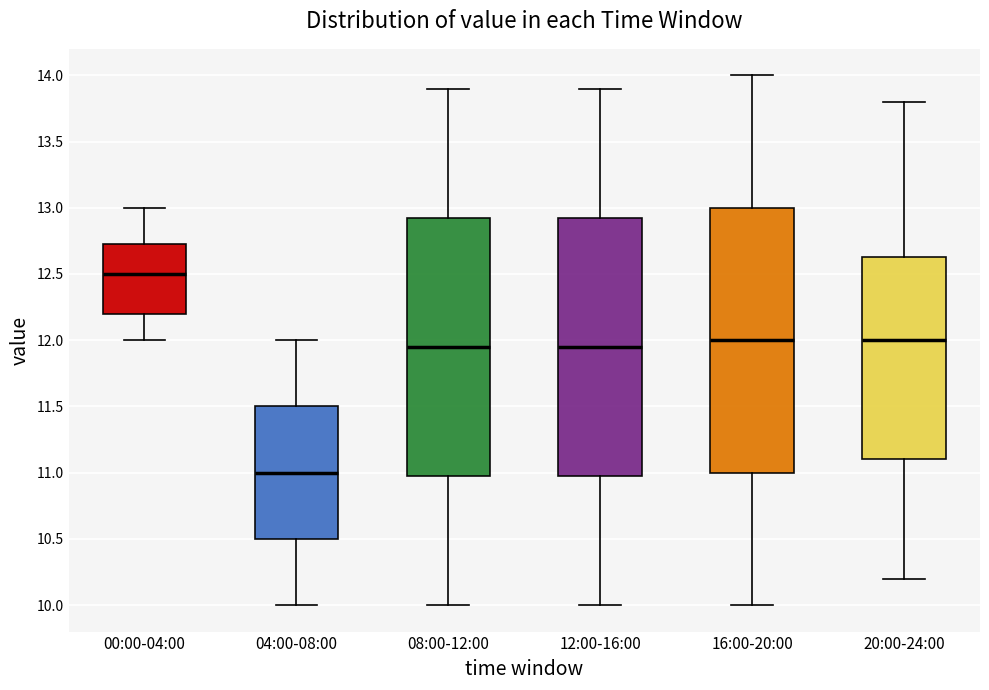

Reading left to right, transcribe this box plot: for each box, give where its median line is, the range the box spans, and where its two whiskers end, as read against the y-axis. The values are not printed on the chart, so give them approximately, as read against the axis.

00:00-04:00: median 12.50, box 12.20 to 12.75, whiskers 12.00 to 13.00
04:00-08:00: median 11.00, box 10.50 to 11.50, whiskers 10.00 to 12.00
08:00-12:00: median 11.95, box 11.00 to 12.95, whiskers 10.00 to 13.90
12:00-16:00: median 11.95, box 11.00 to 12.95, whiskers 10.00 to 13.90
16:00-20:00: median 12.00, box 11.00 to 13.00, whiskers 10.00 to 14.00
20:00-24:00: median 12.00, box 11.10 to 12.65, whiskers 10.20 to 13.80